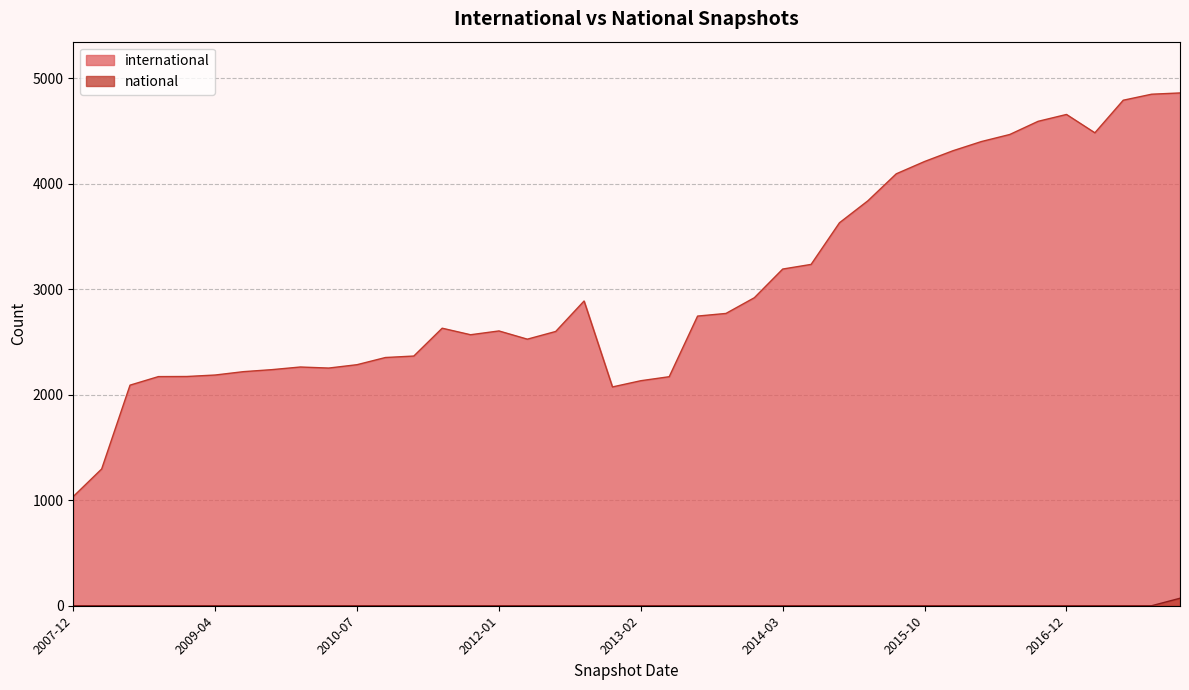

How many lines are shown in the chart?

2